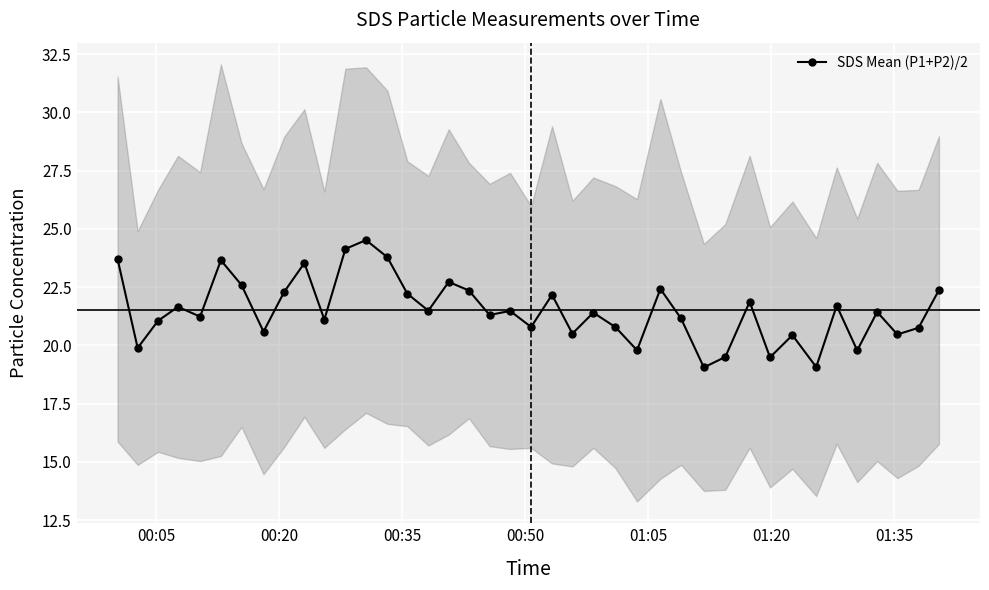

What is the minimum value for SDS Mean (P1+P2)/2?

19.1